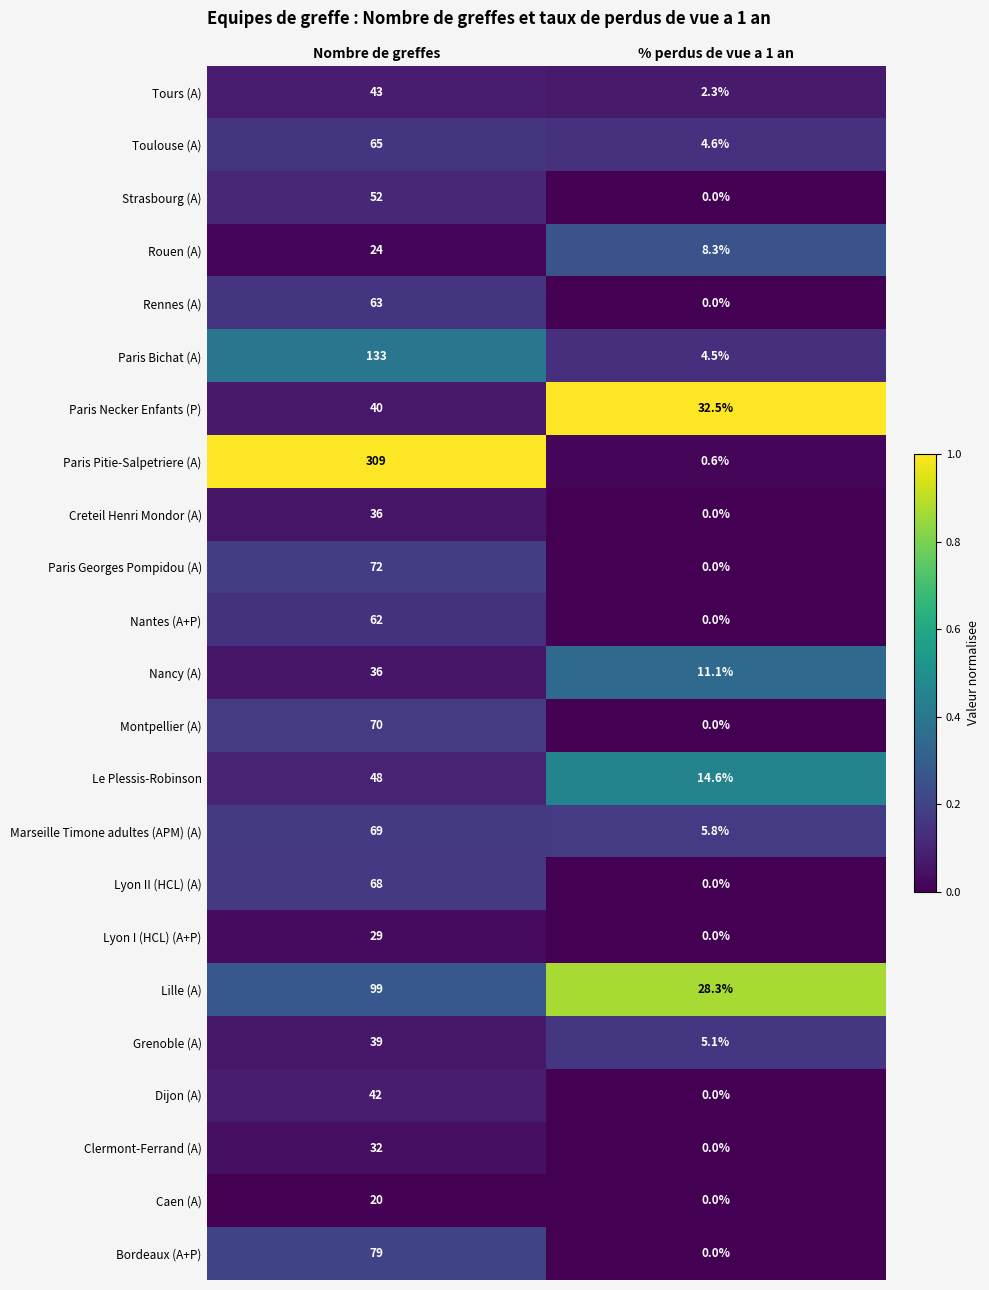

How many categories are shown in the chart?

2